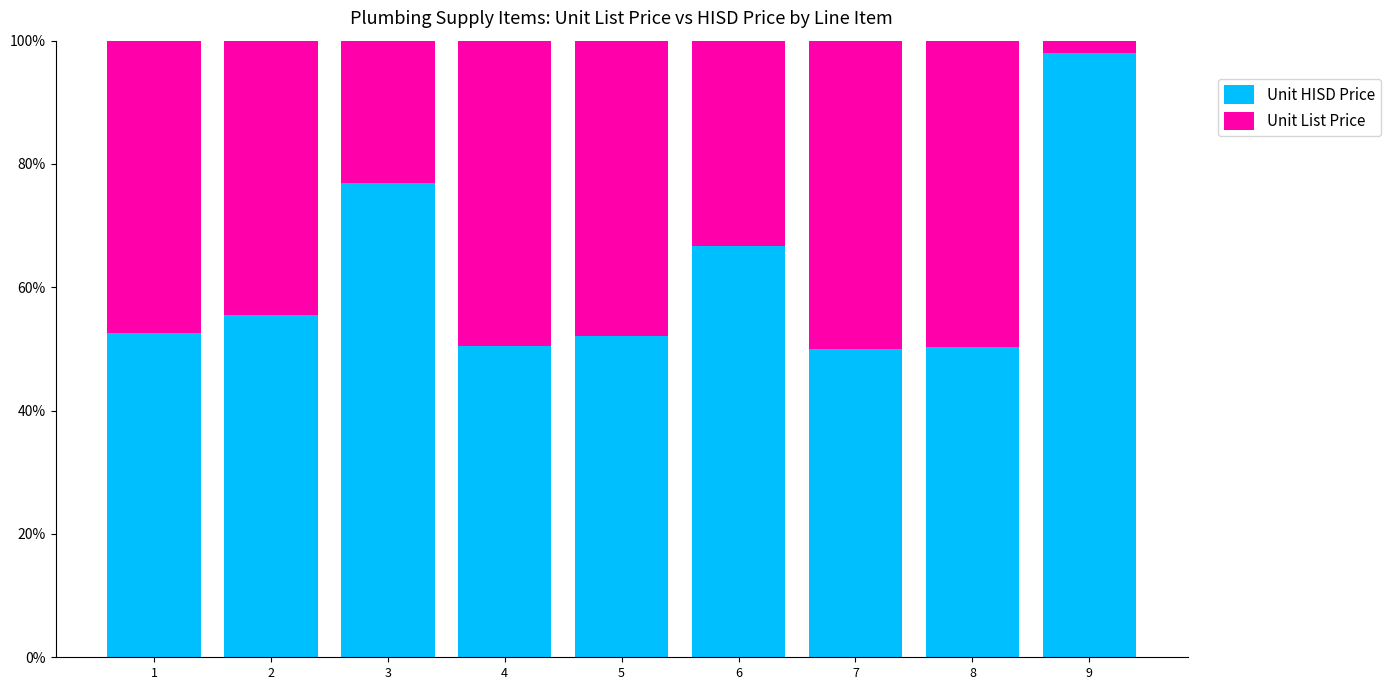

What is the difference between the maximum and minimum values in the Unit HISD Price series?

48.0